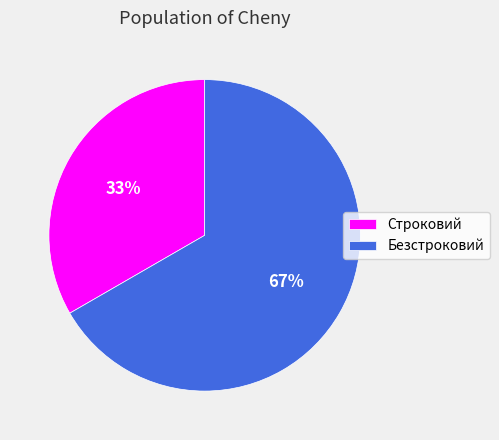

What is the ratio of the value at Строковий to the value at Безстроковий?

0.5